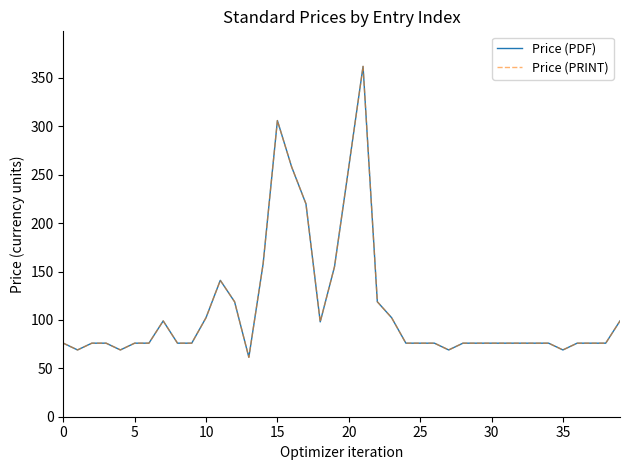

Does the chart display data point markers on the line(s)?

No